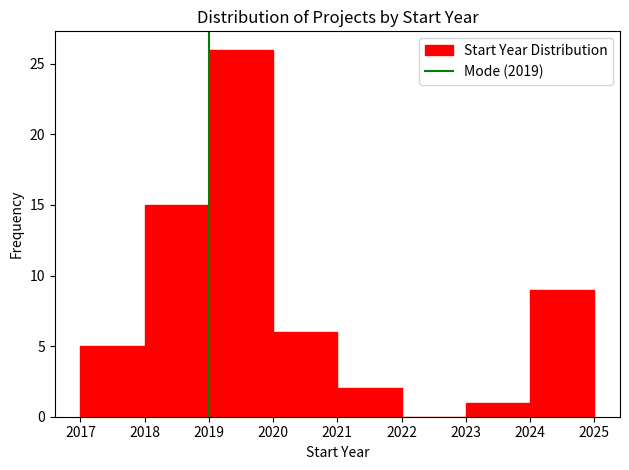

Reading left to right, list every bar in this chart as the range it spans on the x-axis followed by its height. The values are not printed on the chart, so give them approximately, as read against the axis.

2017 to 2018: 5
2018 to 2019: 15
2019 to 2020: 26
2020 to 2021: 6
2021 to 2022: 2
2022 to 2023: 0
2023 to 2024: 1
2024 to 2025: 9